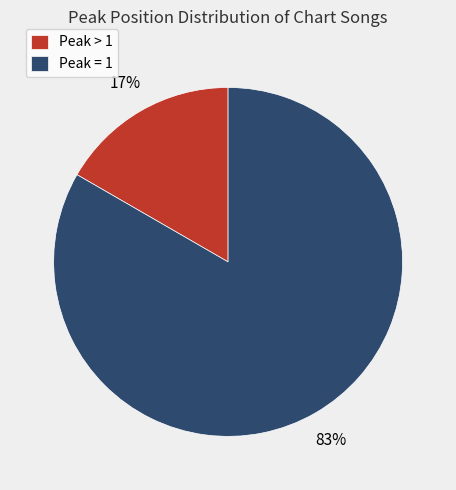

Count the number of slices in the pie.

2